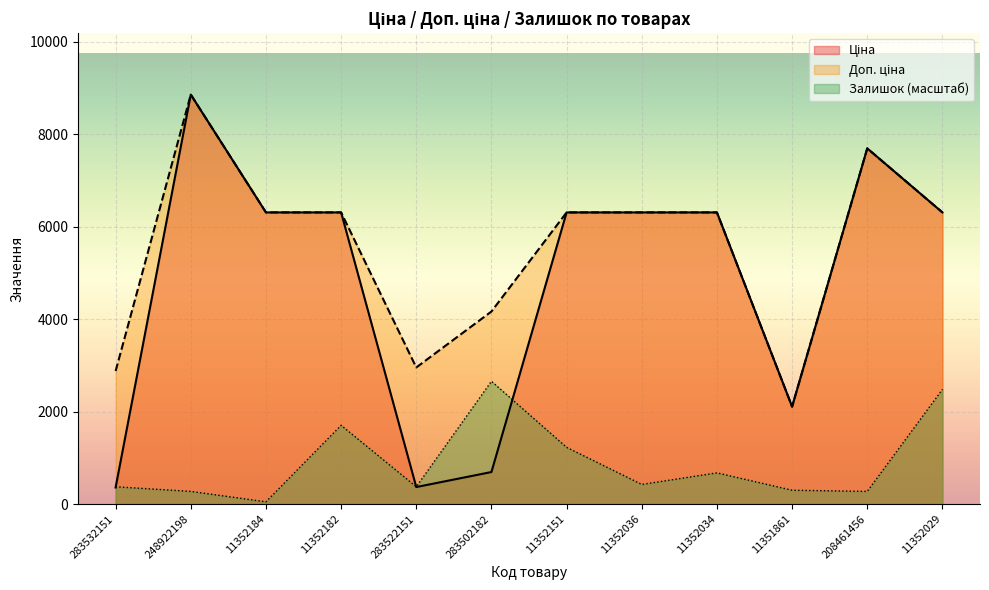

Reading right to left, list all the values displayed in this chart.

Ціна: 6308.8	7693.1	2108.4	6308.8	6308.8	6308.8	694.3	369.5	6308.8	6308.8	8856.7	359.9
Доп. ціна: 6308.8	7693.1	2108.0	6308.8	6308.8	6308.8	4165.6	2955.8	6308.8	6308.8	8856.7	2878.8
Залишок: 2481.5	275.7	300.8	676.8	426.1	1228.2	2657.0	376.0	1704.5	50.1	275.7	376.0